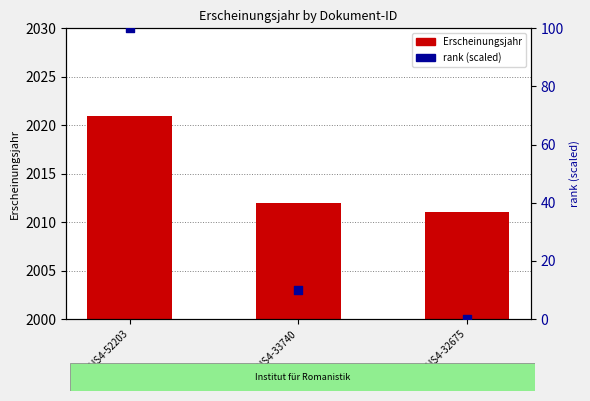

What is the total value across all series at OPUS4-32675?

2011